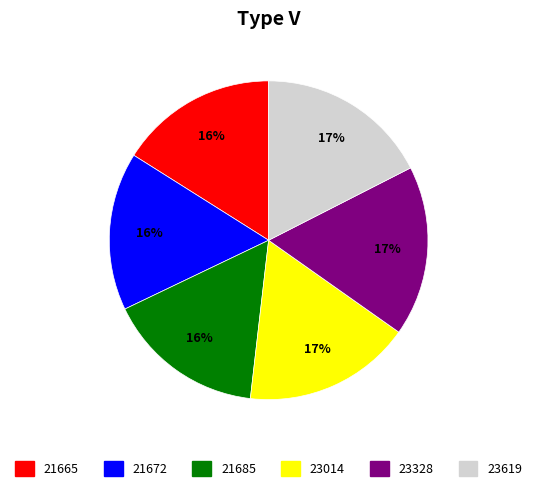

To the nearest percent, what is the difference between the largest and smallest slice percentages?

1%